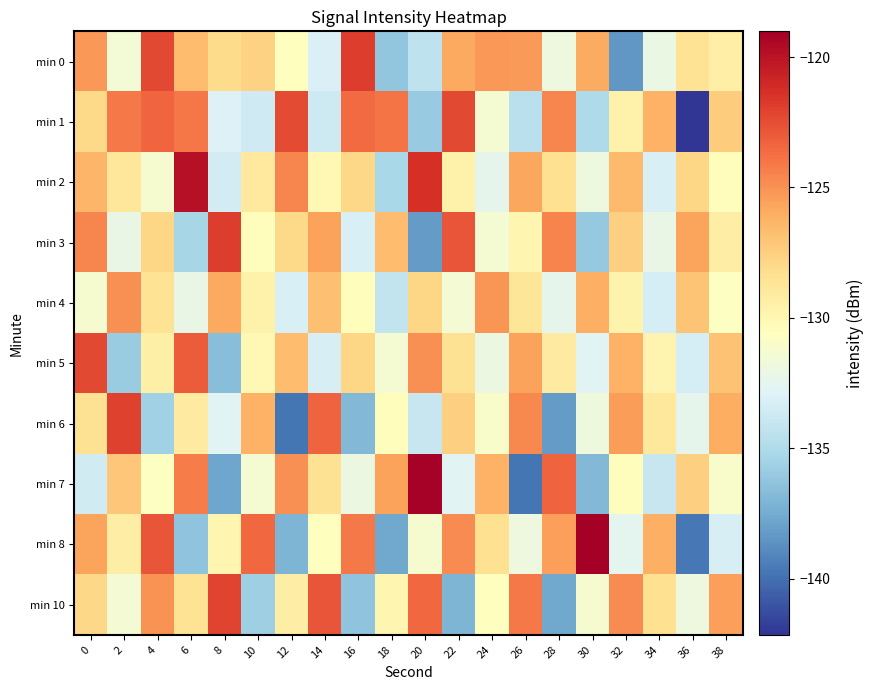

Count the number of data series in this chart.

10